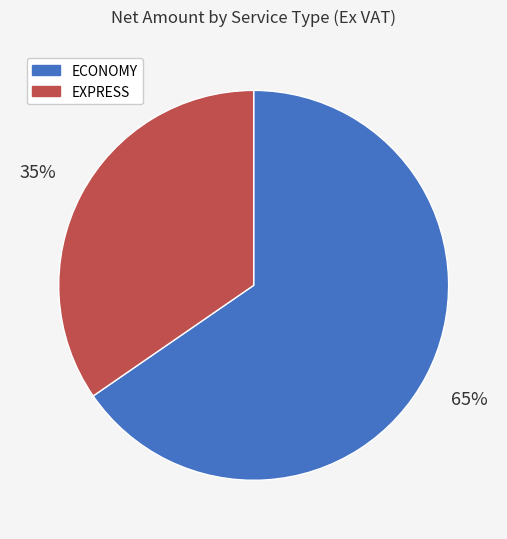

Which slice is the largest?

ECONOMY